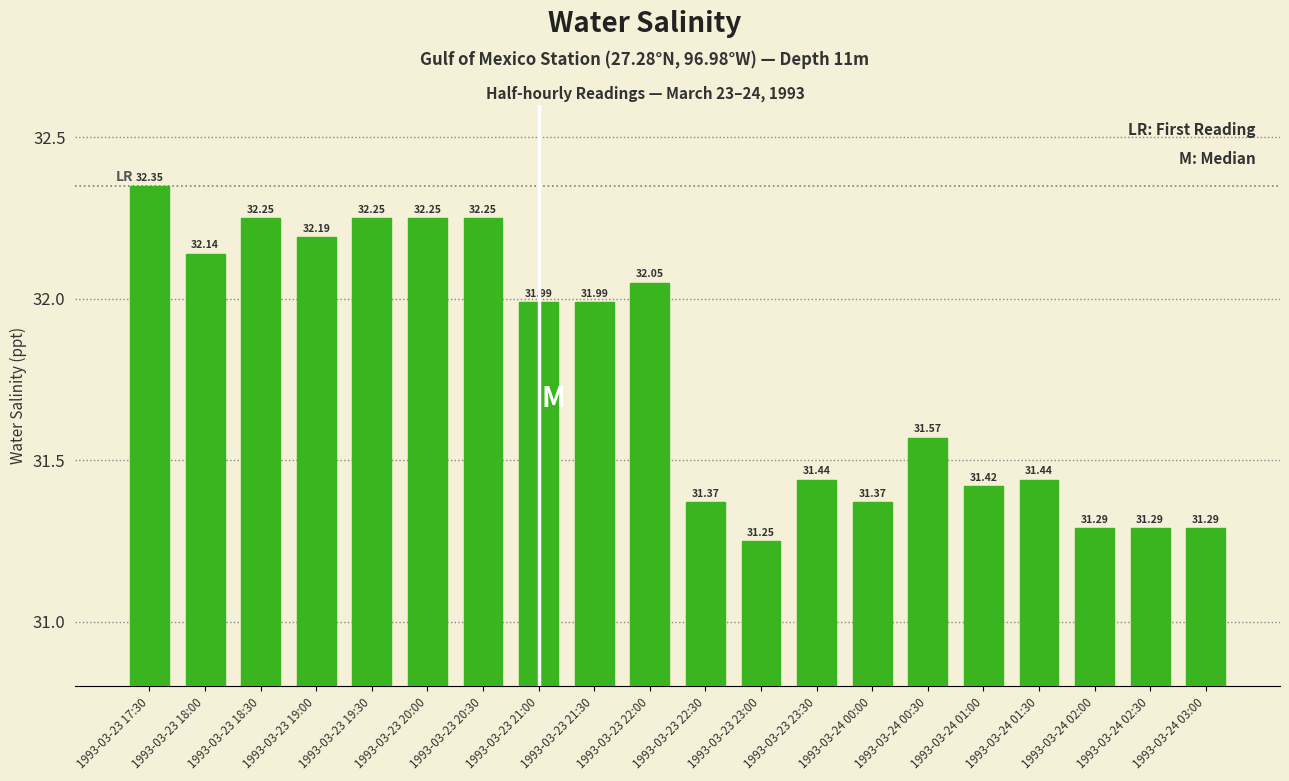

Which has a higher value, 1993-03-23 18:30 or 1993-03-23 21:30?

1993-03-23 18:30